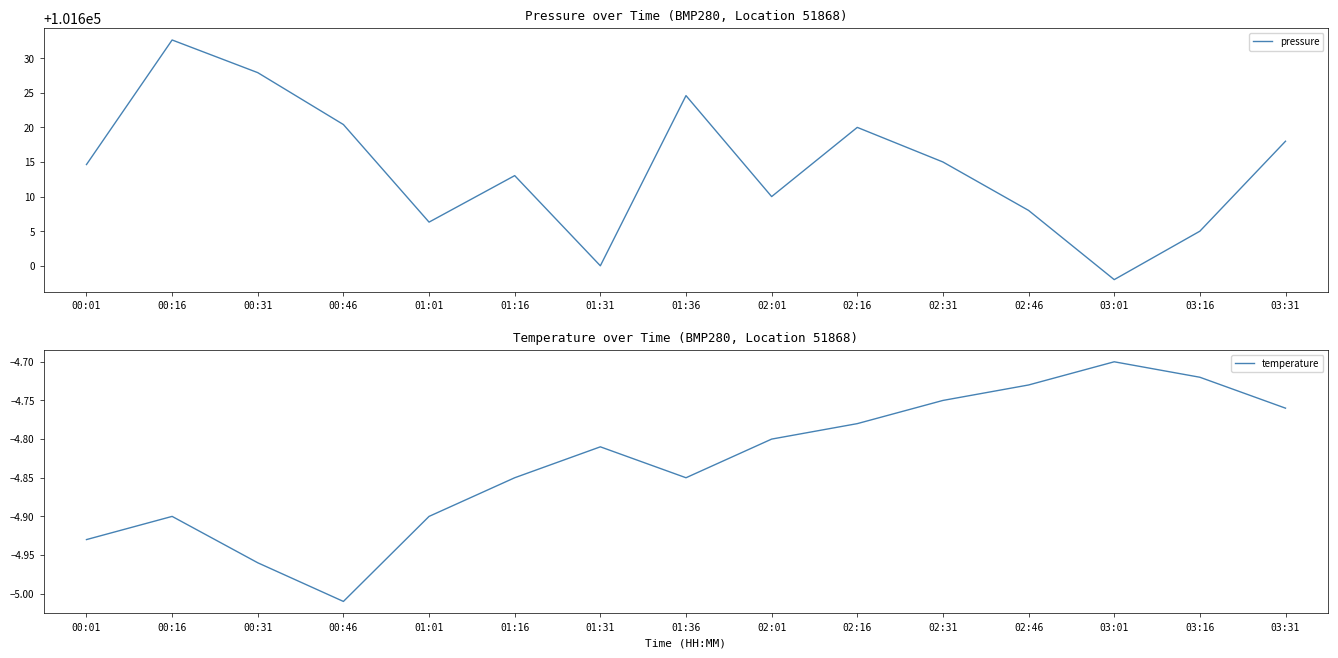

Rank the series by their maximum value, from highest to lowest.

pressure, temperature